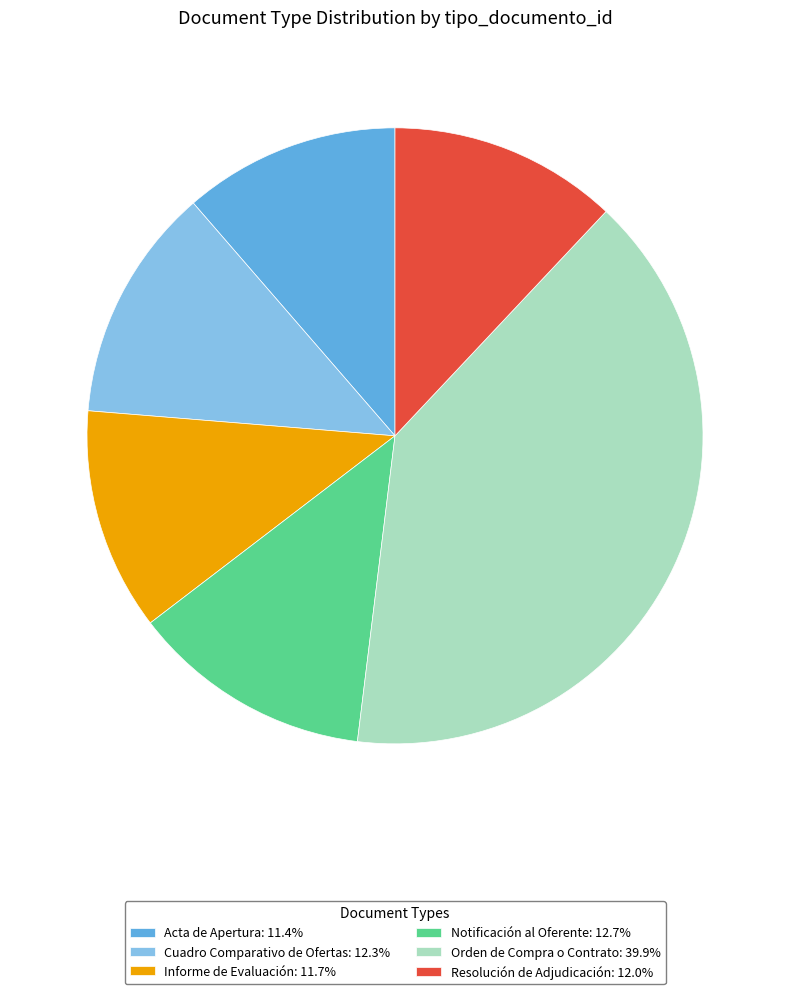

The Acta de Apertura slice represents 19% of the pie. True or false?

False